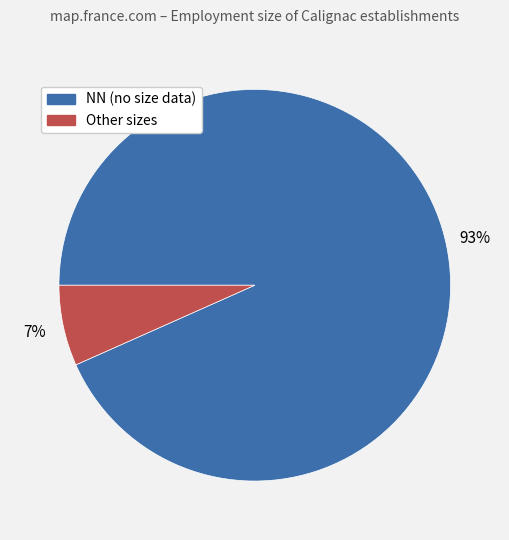

To the nearest percent, what is the average slice percentage?

50%